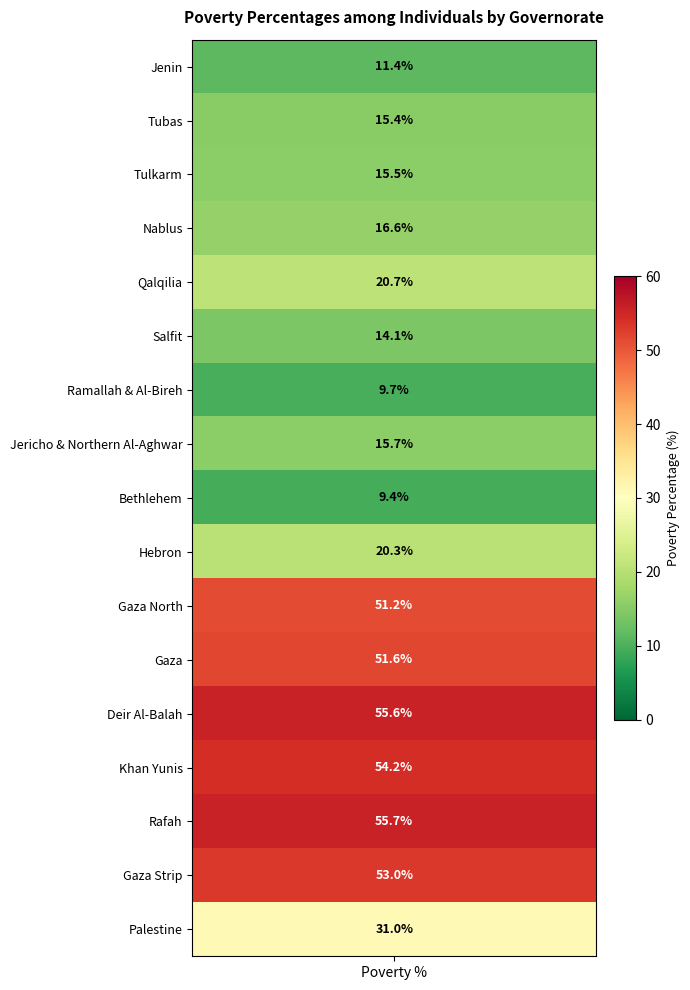

What is the difference between the values at Qalqilia and Nablus?

4.1